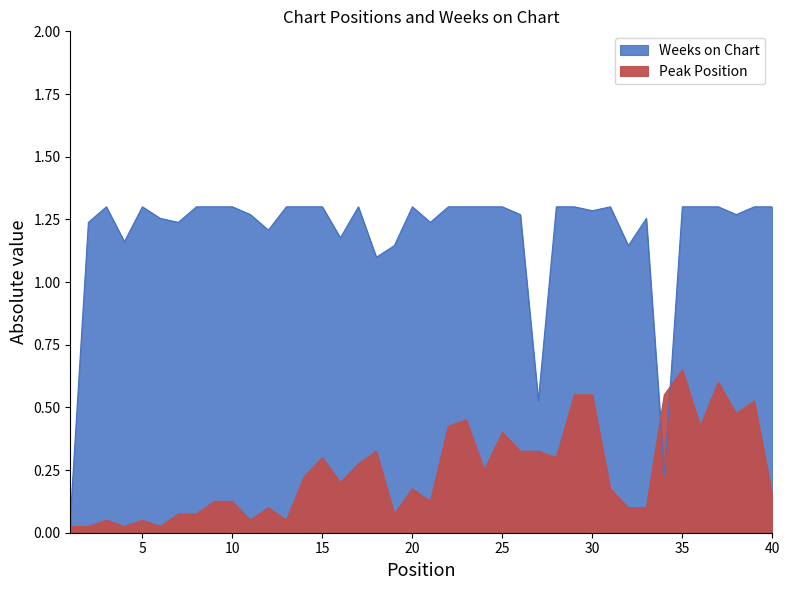

Between 9 and 37, which series saw the biggest shift?

Peak Position